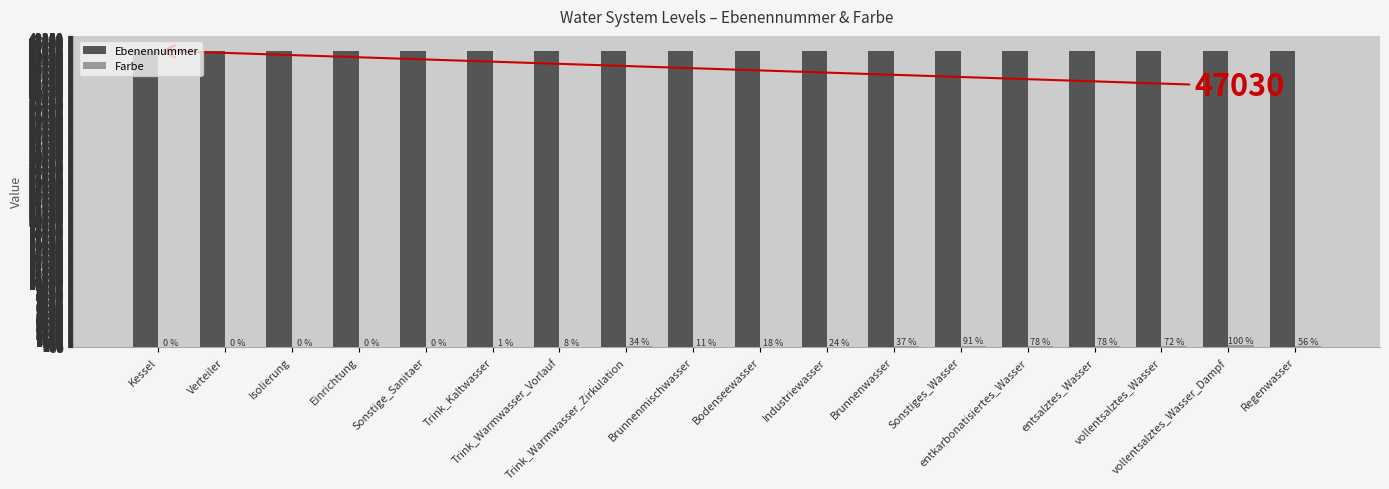

Are the bars grouped side by side (vs. stacked)?

Yes